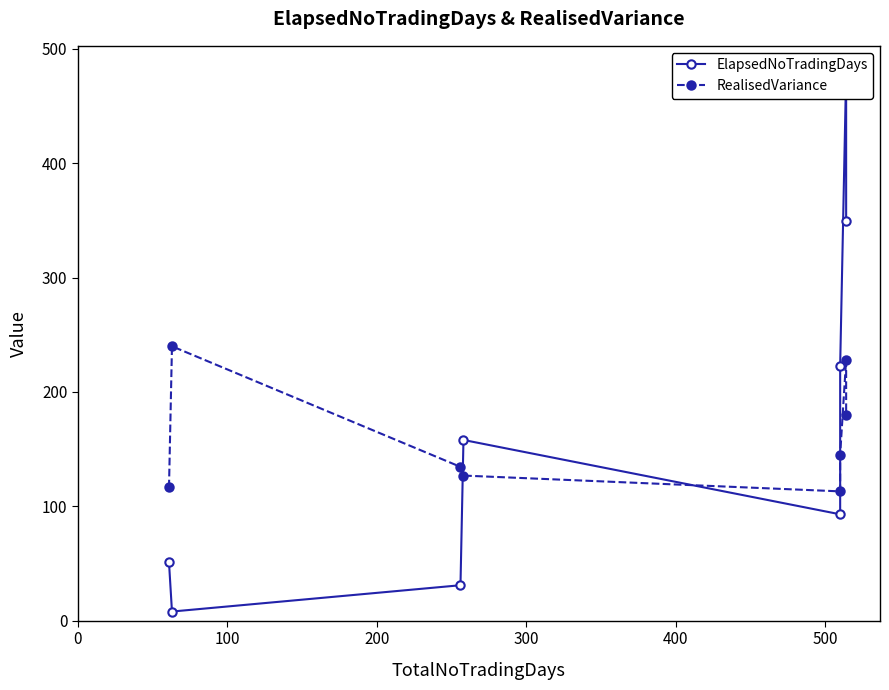

What are all the series names shown in the legend?

ElapsedNoTradingDays, RealisedVariance